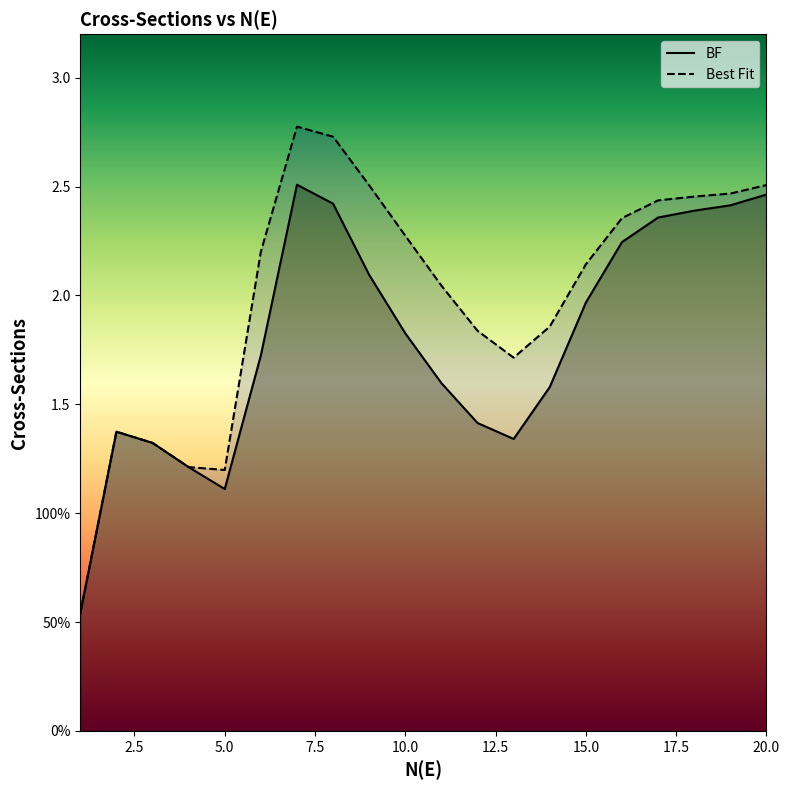

Is the value of Best Fit at 6 greater than the value of BF at 19?

No